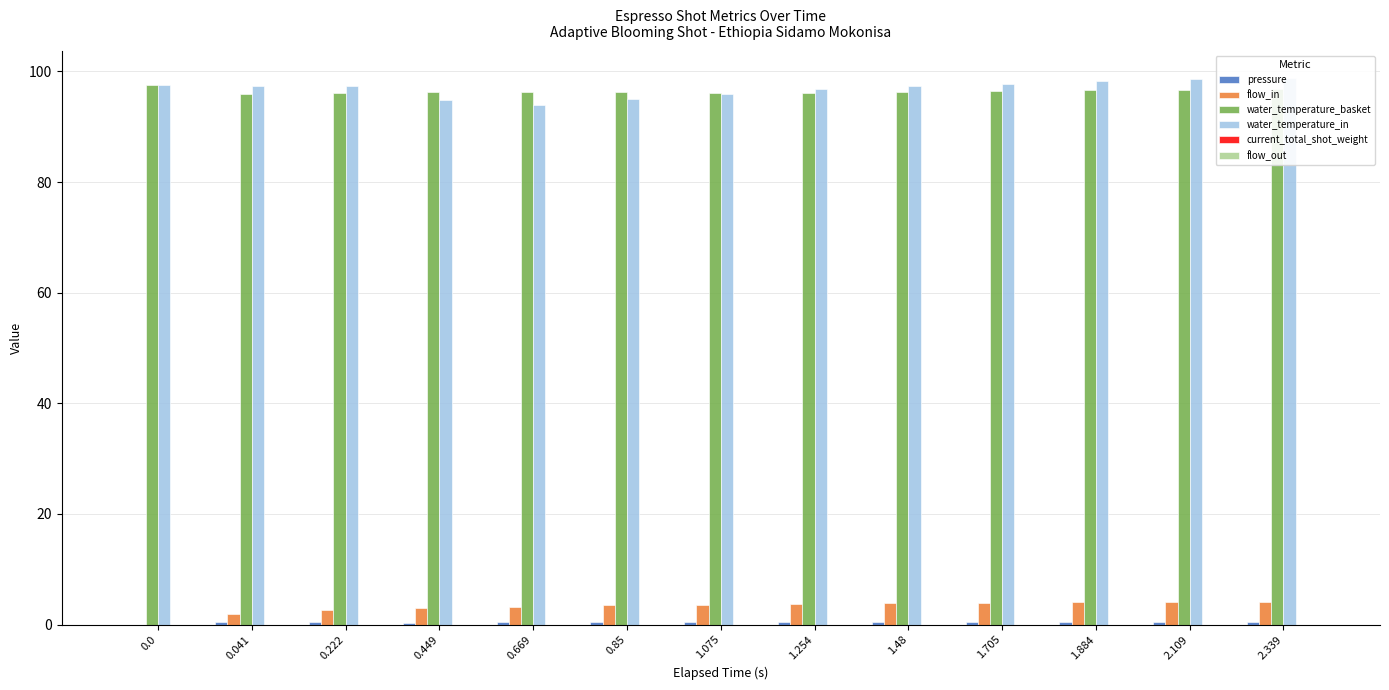

What is the average value of the water_temperature_basket series?

96.4